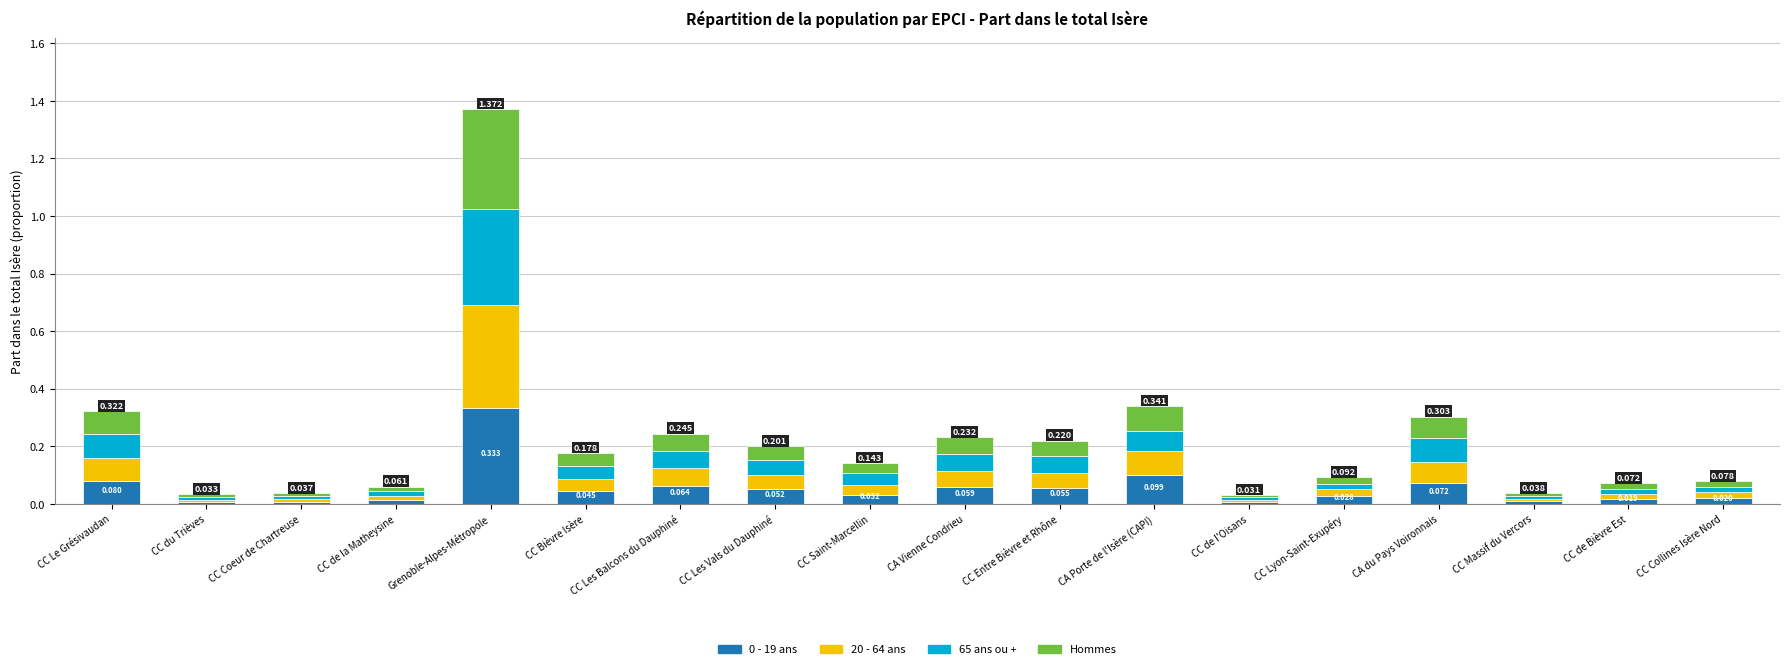

At which category is the sum across all series the highest?

Grenoble-Alpes-Métropole